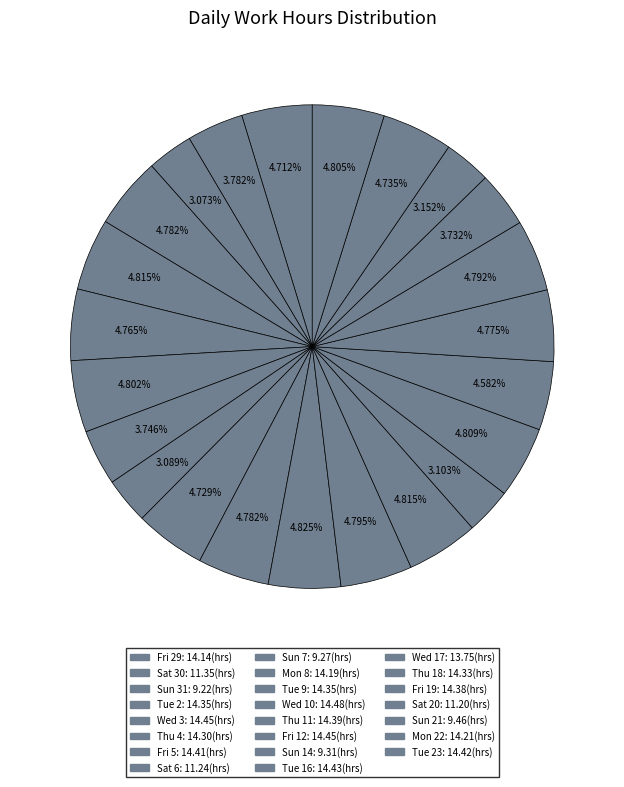

Rank the categories by value from lowest to highest.

Sun 31, Sun 7, Sun 14, Sun 21, Sat 20, Sat 6, Sat 30, Wed 17, Fri 29, Mon 8, Mon 22, Thu 4, Thu 18, Tue 2, Tue 9, Fri 19, Thu 11, Fri 5, Tue 23, Tue 16, Wed 3, Fri 12, Wed 10